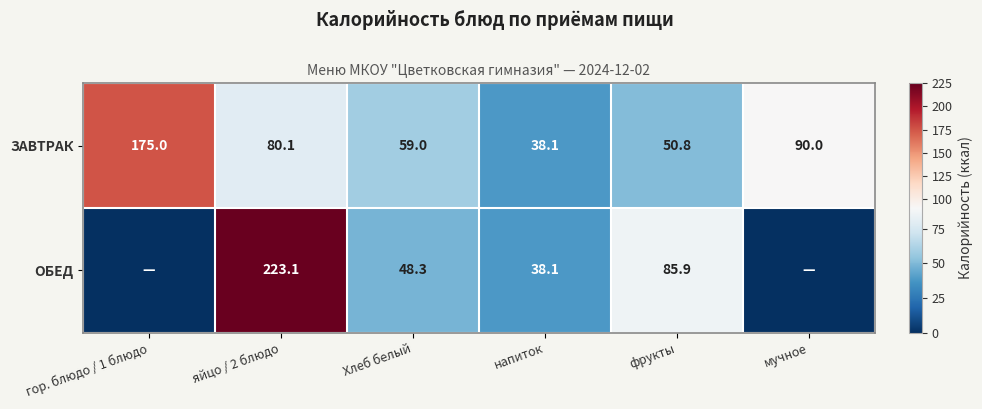

True or false: ЗАВТРАК has a value of 259.5 at гор. блюдо / 1 блюдо.

False